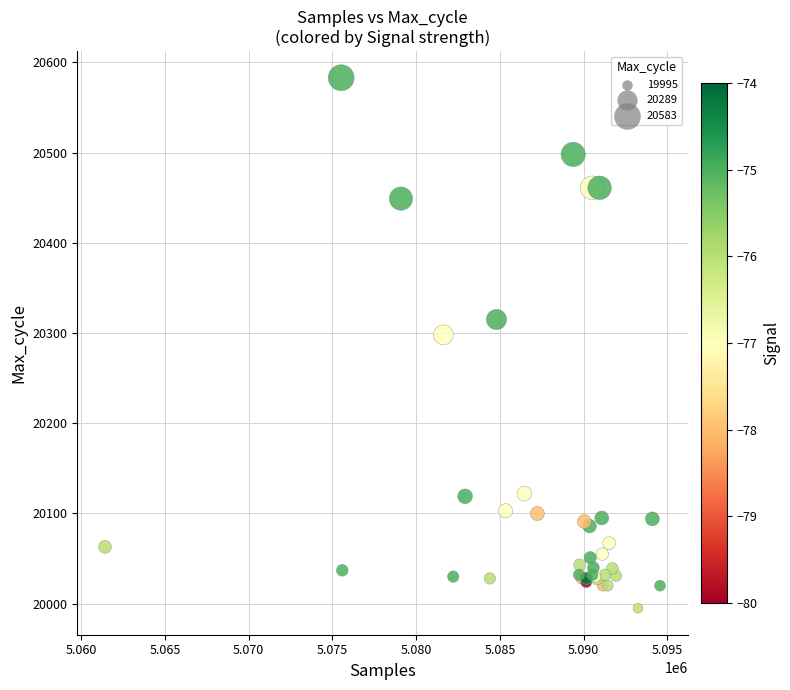

What Y value in the scatter plot is closest to 20289?

20298